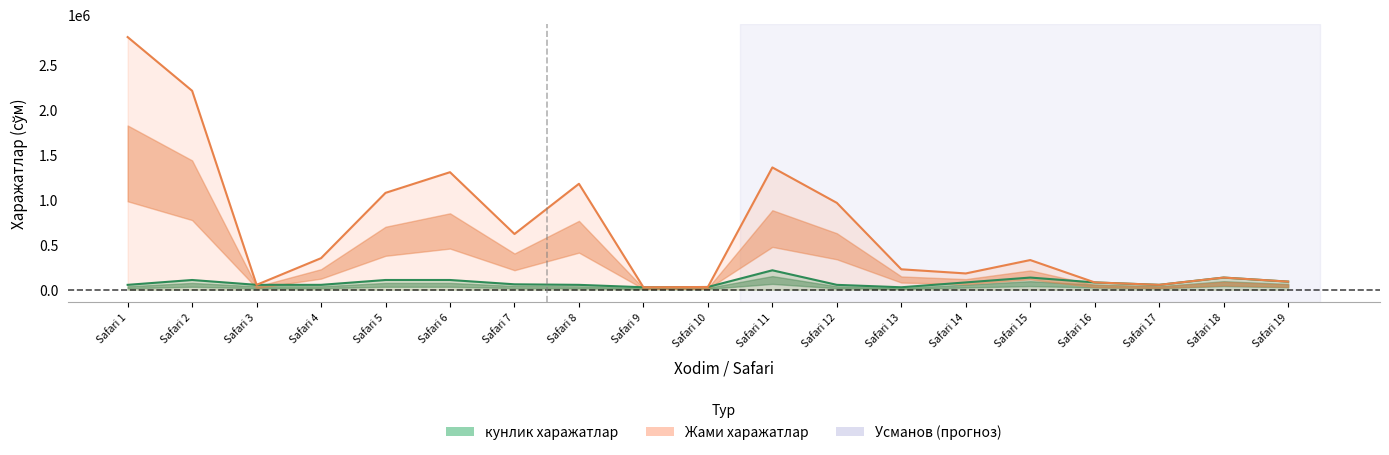

How many data points in кунлик харажатлар are less than 60000?

9